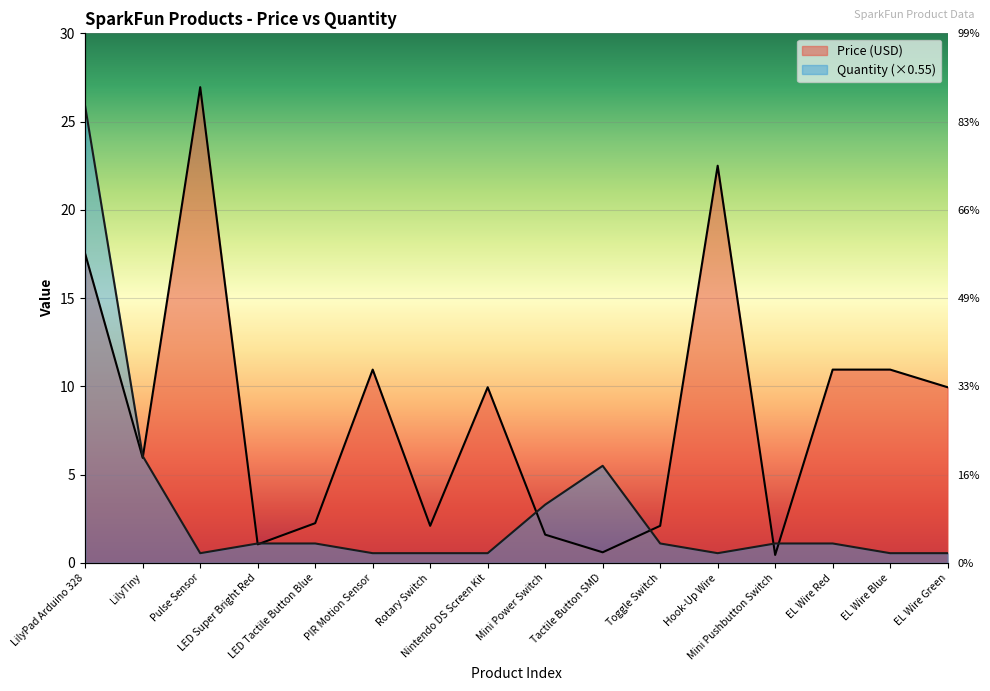

Reading left to right, extract all data points from this chart.

Price (USD): LilyPad Arduino 328=17.5	LilyTiny=6.0	Pulse Sensor=26.9	LED Super Bright Red=1.1	LED Tactile Button Blue=2.2	PIR Motion Sensor=10.9	Rotary Switch=2.1	Nintendo DS Screen Kit=9.9	Mini Power Switch=1.6	Tactile Button SMD=0.6	Toggle Switch=2.1	Hook-Up Wire=22.5	Mini Pushbutton Switch=0.5	EL Wire Red=10.9	EL Wire Blue=10.9	EL Wire Green=9.9
Quantity: LilyPad Arduino 328=25.9	LilyTiny=6.1	Pulse Sensor=0.6	LED Super Bright Red=1.1	LED Tactile Button Blue=1.1	PIR Motion Sensor=0.6	Rotary Switch=0.6	Nintendo DS Screen Kit=0.6	Mini Power Switch=3.3	Tactile Button SMD=5.5	Toggle Switch=1.1	Hook-Up Wire=0.6	Mini Pushbutton Switch=1.1	EL Wire Red=1.1	EL Wire Blue=0.6	EL Wire Green=0.6